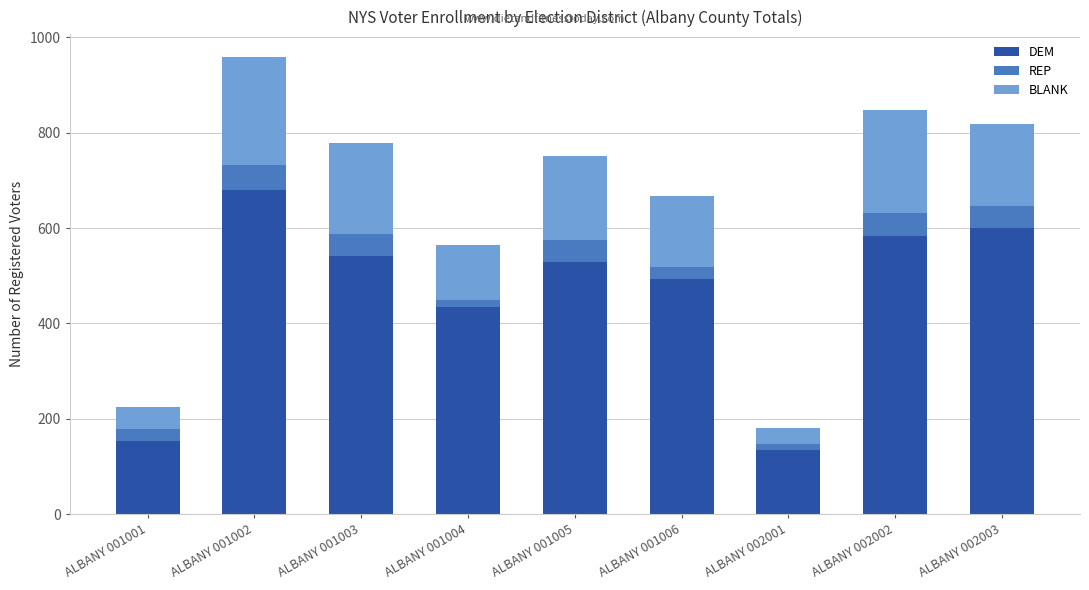

At which label does DEM reach its peak?

ALBANY 001002